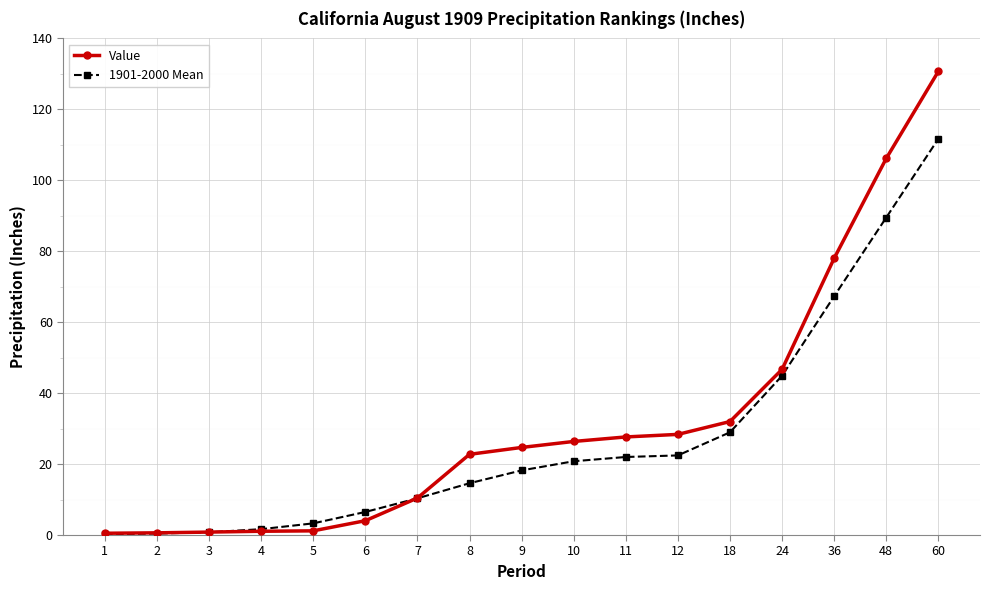

What are all the series names shown in the legend?

Value, 1901-2000 Mean